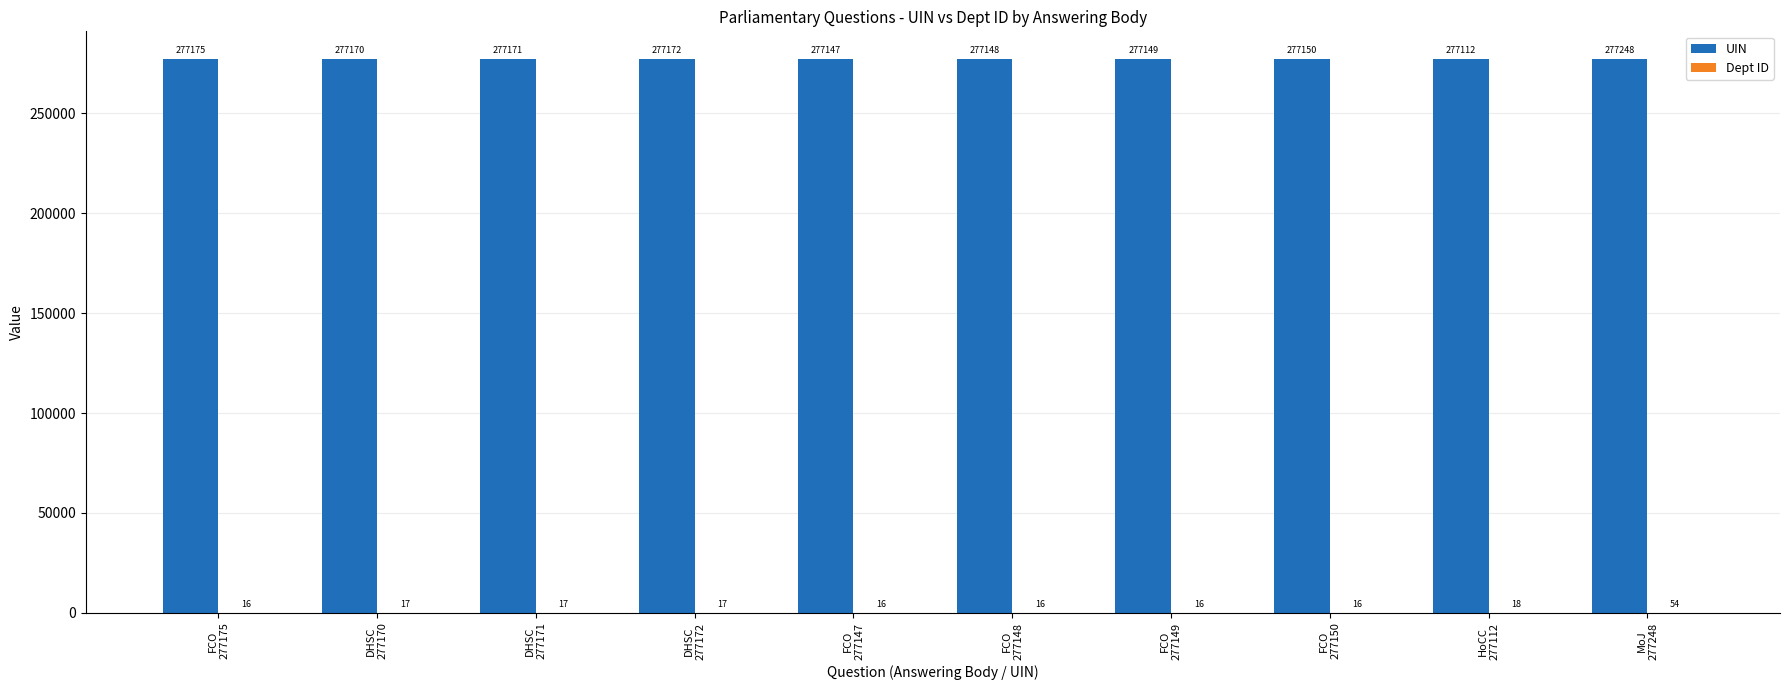

Which series has the largest total across all categories?

UIN